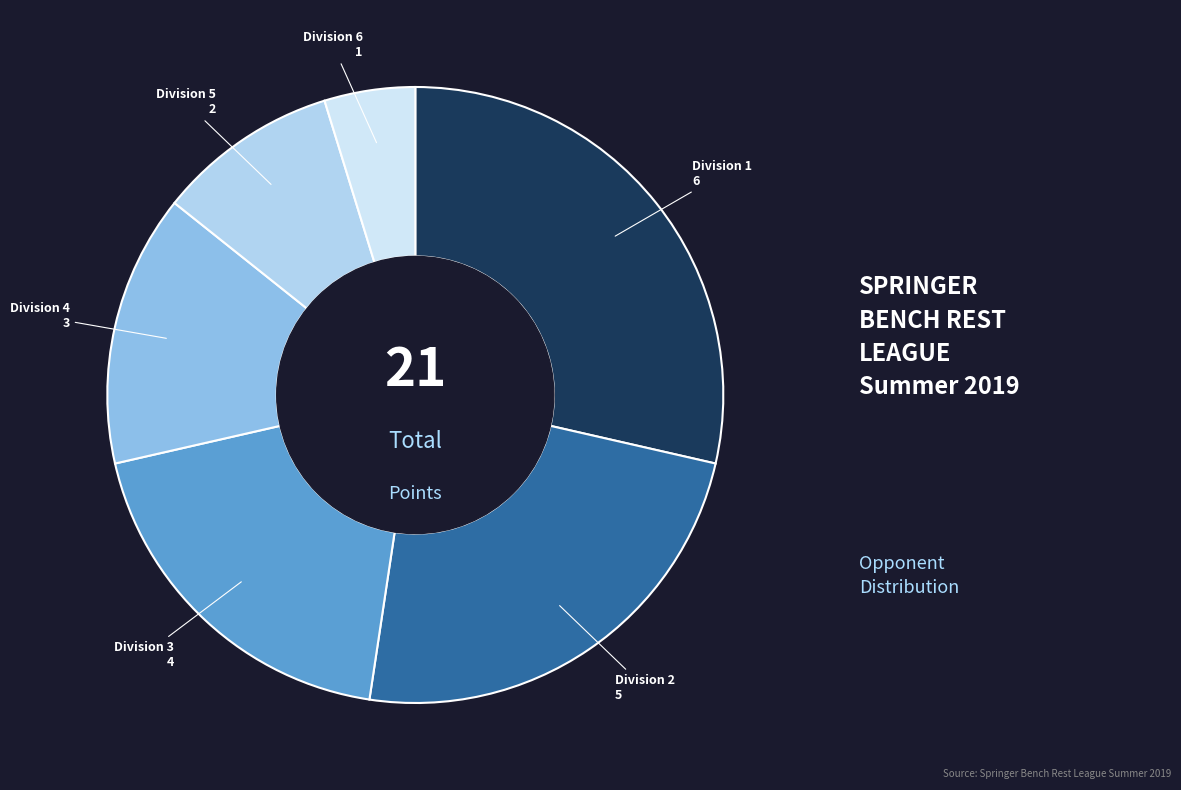

Which has a higher value, Division 2 or Division 5?

Division 2